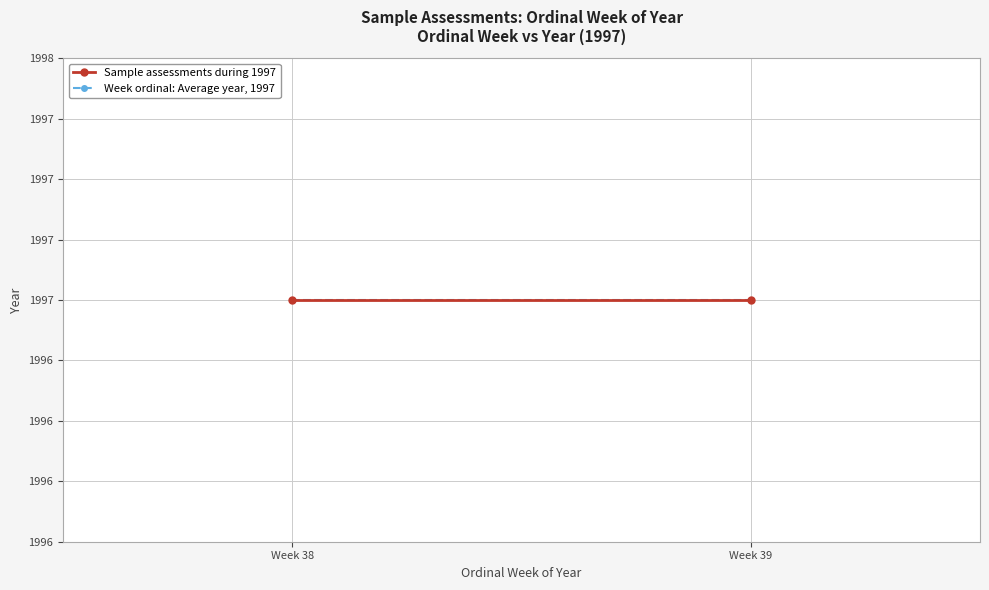

True or false: ordinal_week and year cross at least once.

False